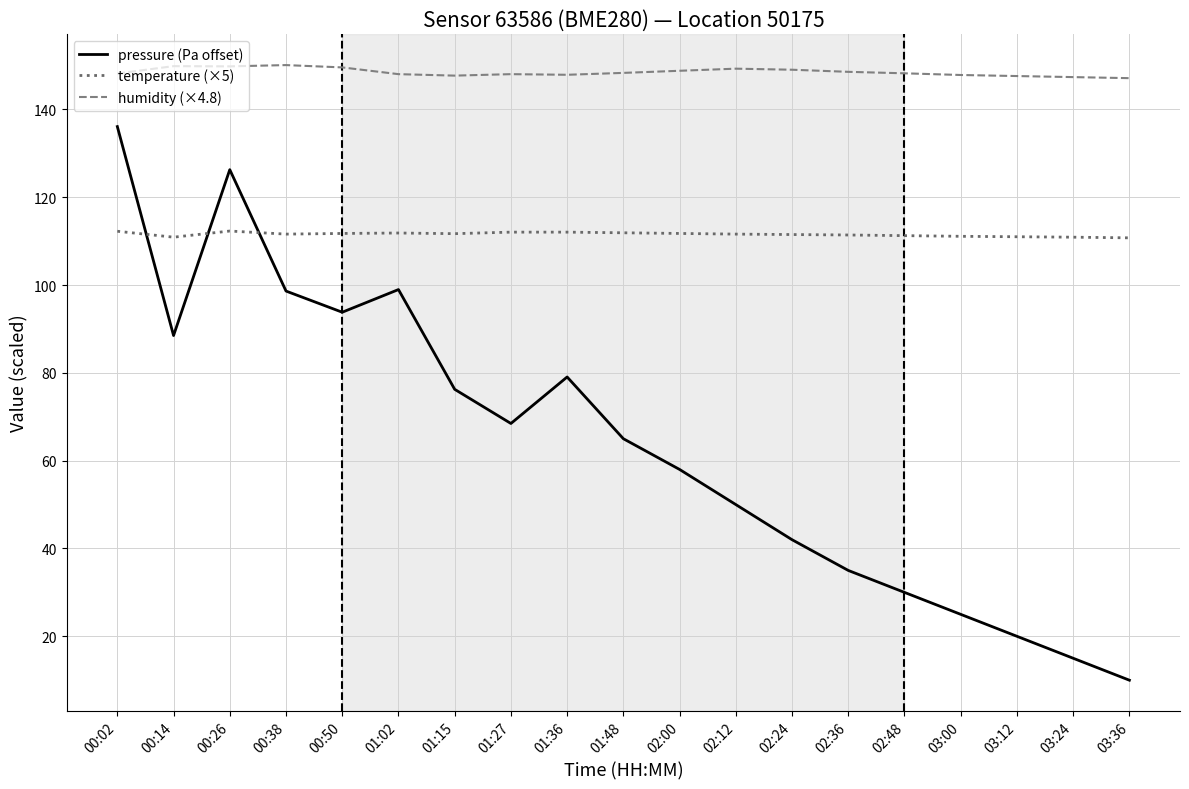

What is the lowest value of the humidity (×4.8) series?

147.1